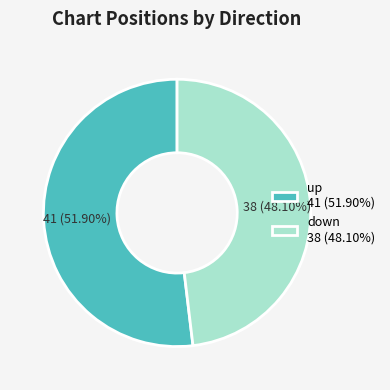

Which slice is the smallest?

down